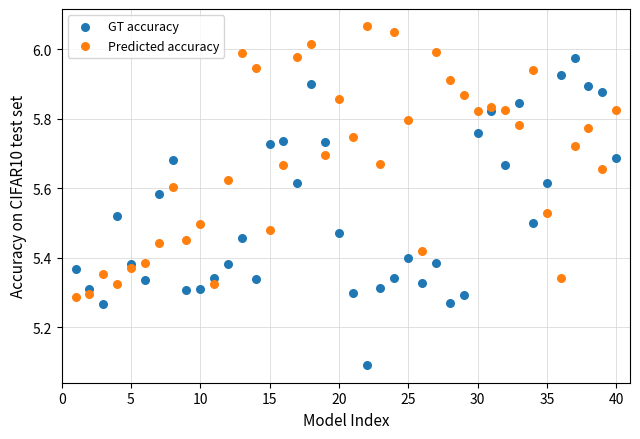

In the GT accuracy series, what Y value is closest to 5?

5.1